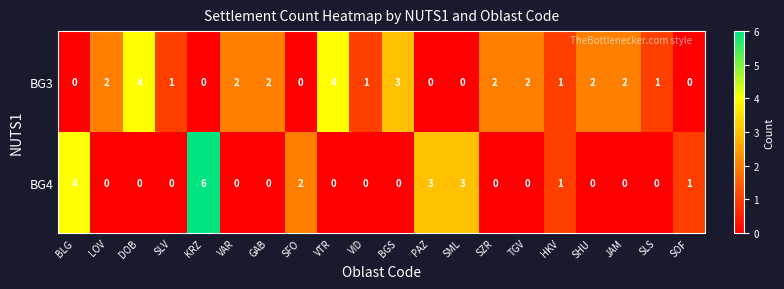

What is the sum of all BG3 values?

29